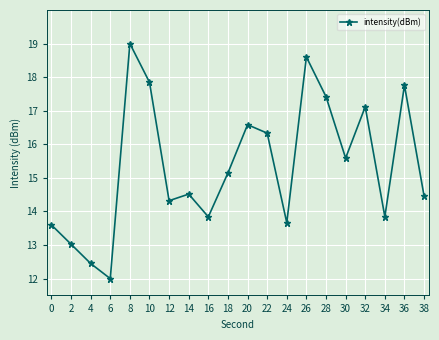

Which label corresponds to the largest value in the chart?

8